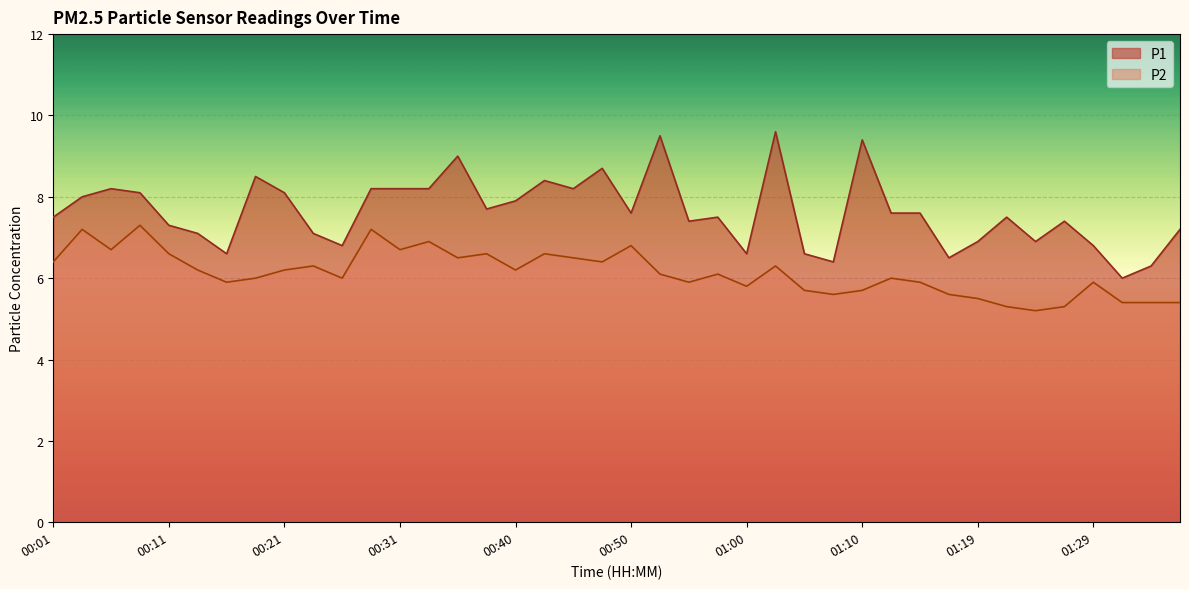

True or false: P1 and P2 intersect in this chart.

False